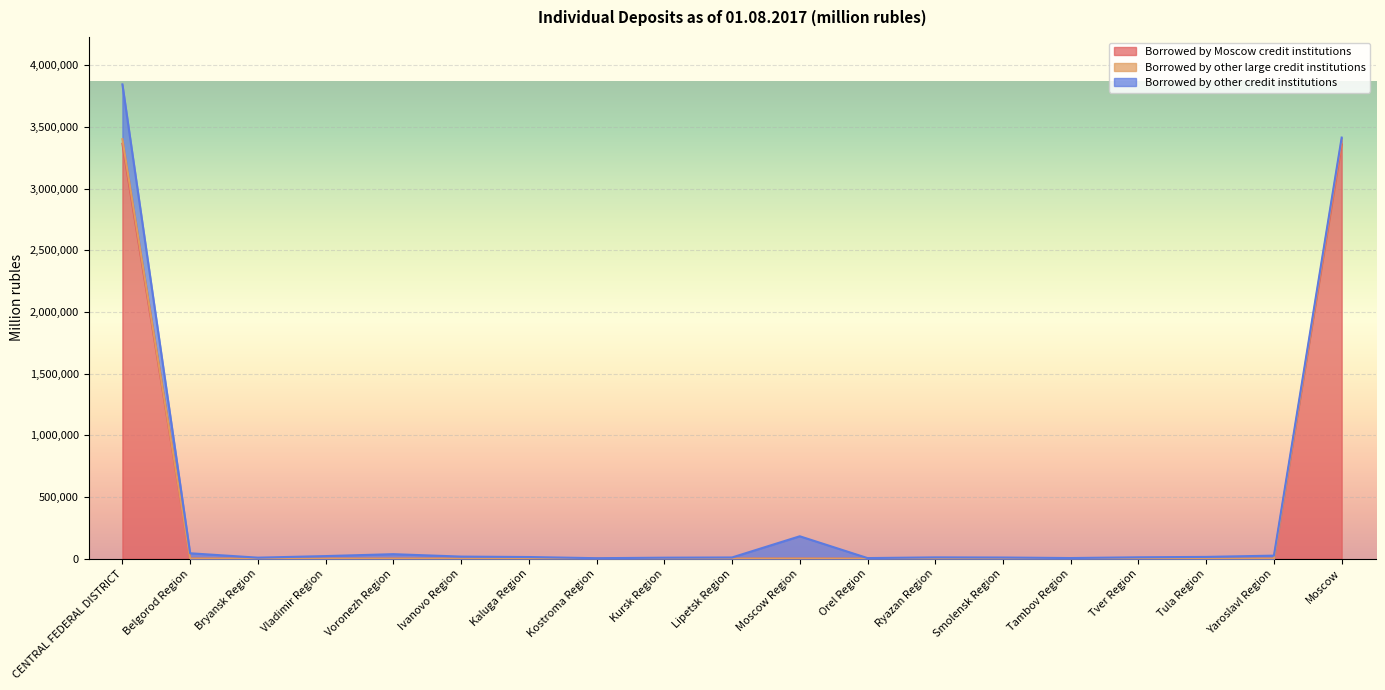

The value of Borrowed by Moscow credit institutions at Moscow is 2039879. True or false?

False